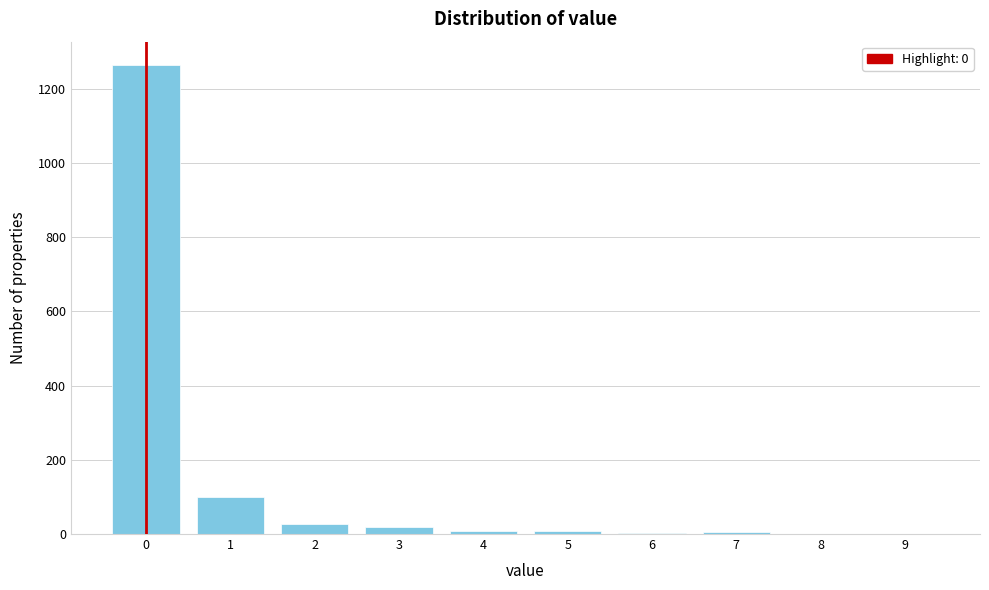

Is it true that the value at 2 is 27?

True